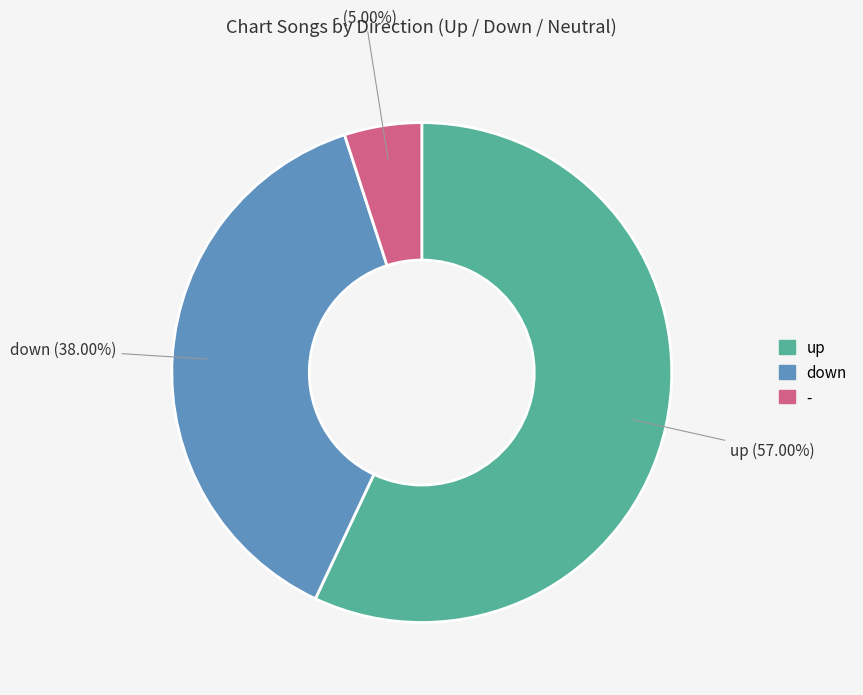

How much of the chart is everything except up?

43.0%